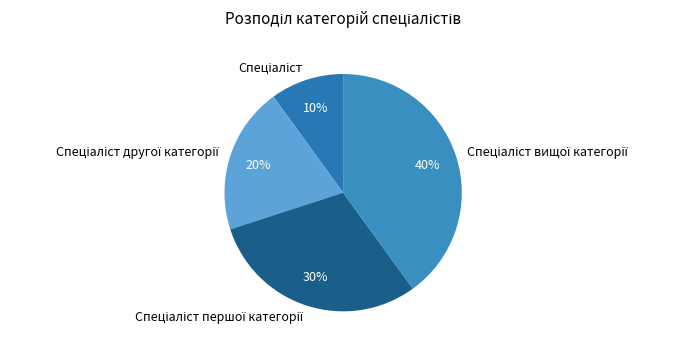

To the nearest percent, what is the average slice percentage?

25%